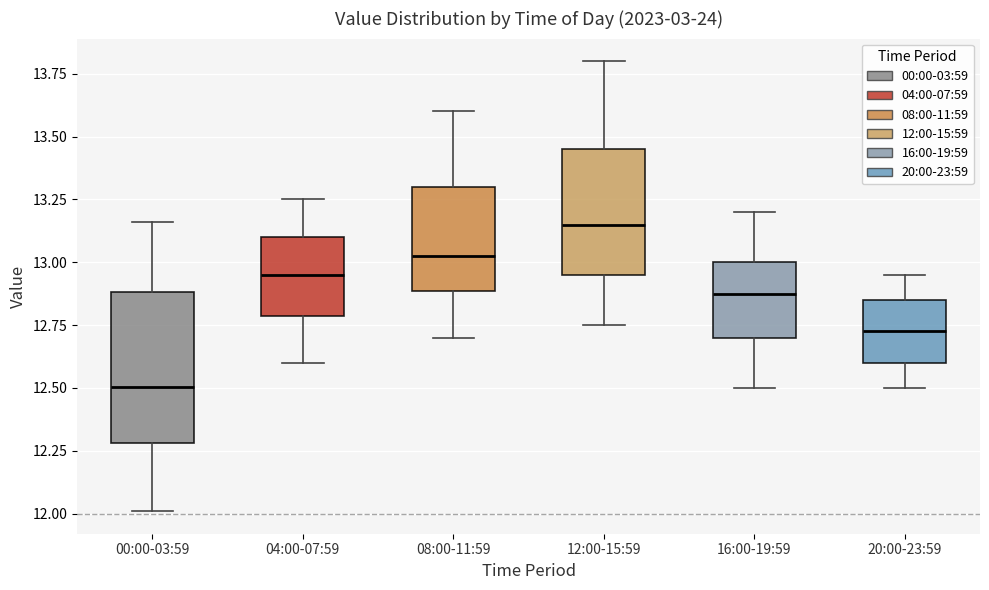

Which box's median line is the highest?

12:00-15:59